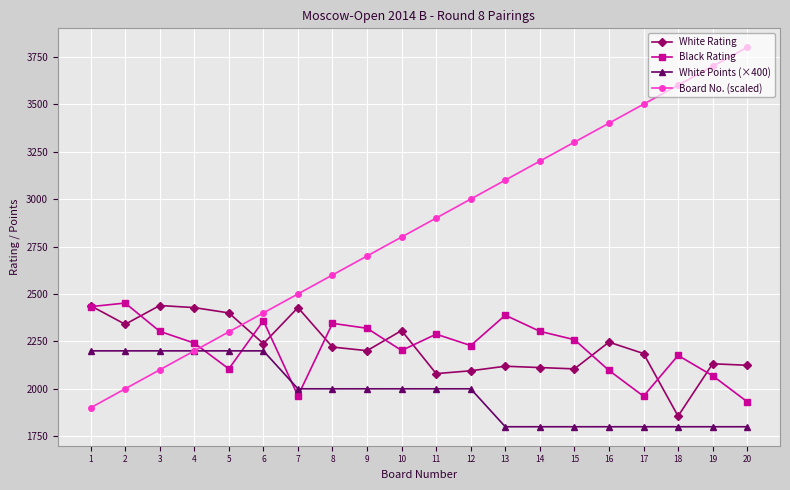

Where is the first local minimum for Black Rating?

5